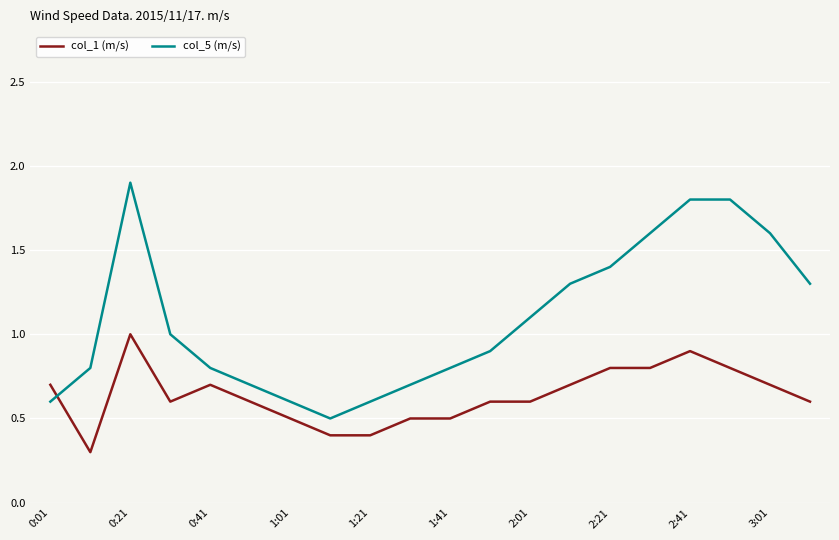

True or false: col_5 (m/s) and col_1 (m/s) intersect in this chart.

True